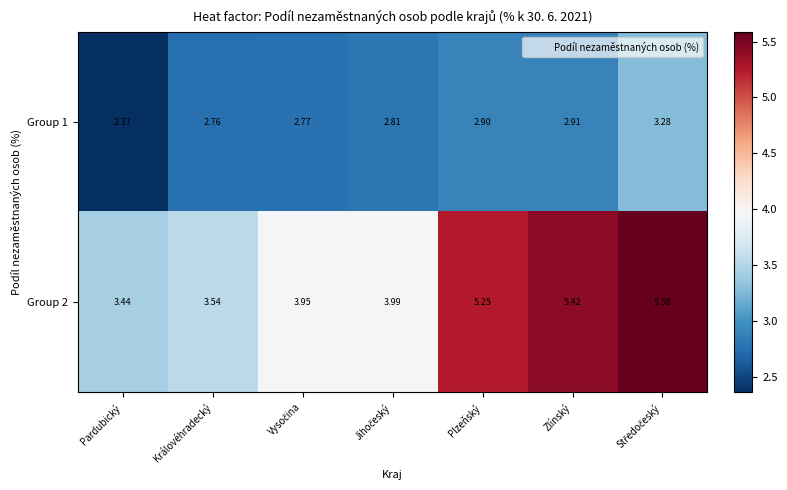

List the series in order of their peak value, lowest first.

Group 1, Group 2